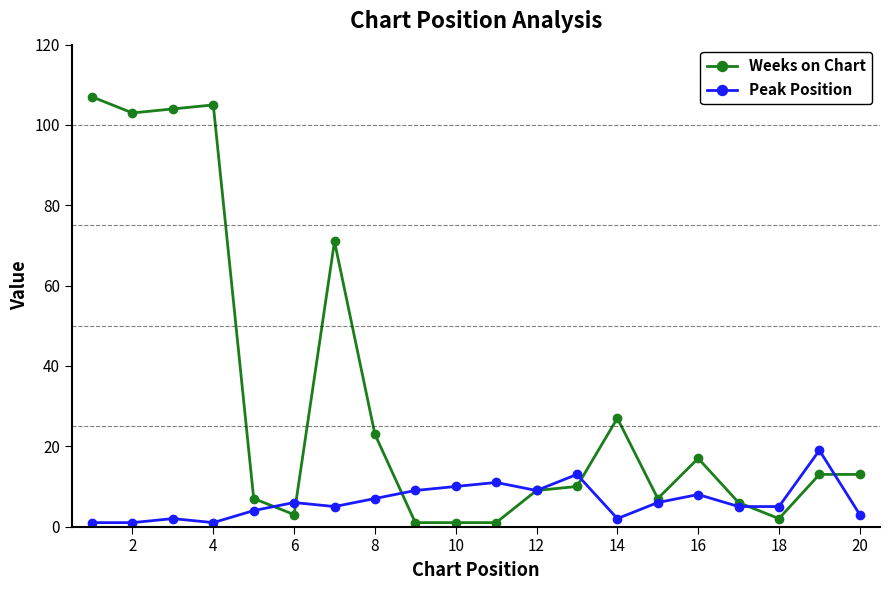

Which series has the largest total across all categories?

Weeks on Chart